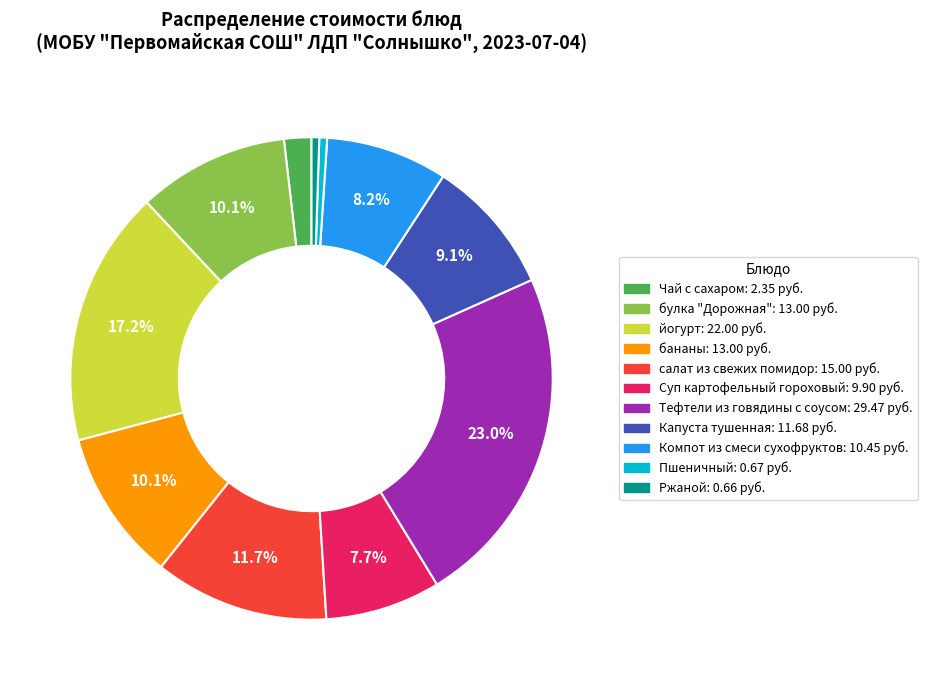

To the nearest percent, what is the combined percentage of Компот из смеси сухофруктов and Суп картофельный гороховый?

16%